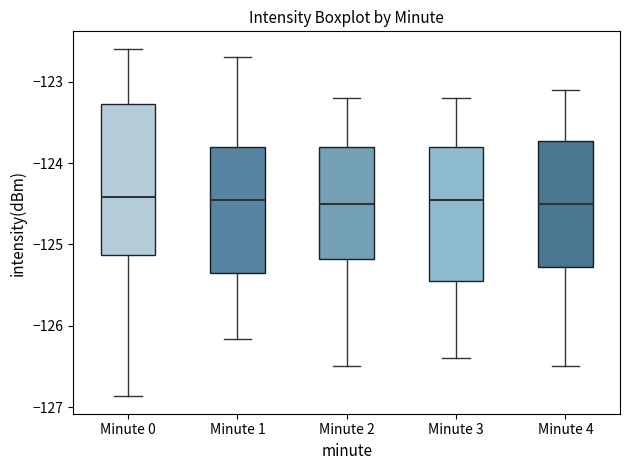

Reading left to right, transcribe this box plot: for each box, give where its median line is, the range the box spans, and where its two whiskers end, as read against the y-axis. The values are not printed on the chart, so give them approximately, as read against the axis.

Minute 0: median -124.4, box -125.1 to -123.3, whiskers -126.9 to -122.6
Minute 1: median -124.4, box -125.4 to -123.8, whiskers -126.2 to -122.7
Minute 2: median -124.5, box -125.2 to -123.8, whiskers -126.5 to -123.2
Minute 3: median -124.4, box -125.4 to -123.8, whiskers -126.4 to -123.2
Minute 4: median -124.5, box -125.3 to -123.7, whiskers -126.5 to -123.1